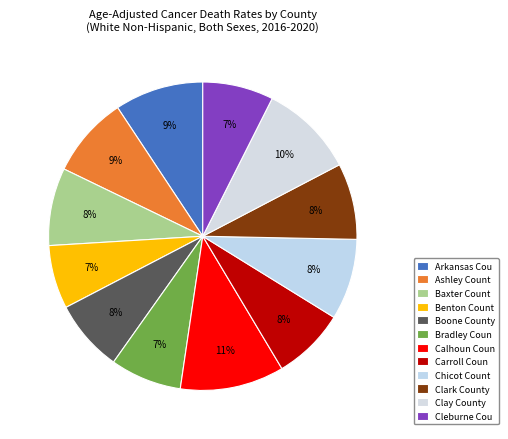

What percentage is the Clark County slice, to the nearest percent?

8%